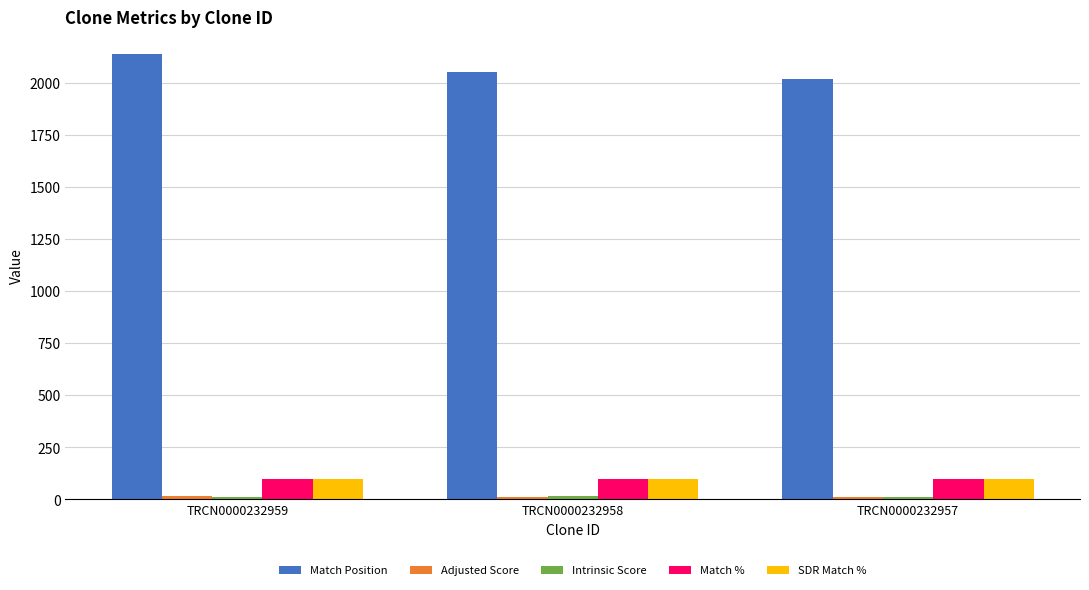

Is the value of Match % at TRCN0000232959 greater than the value of Match Position at TRCN0000232957?

No